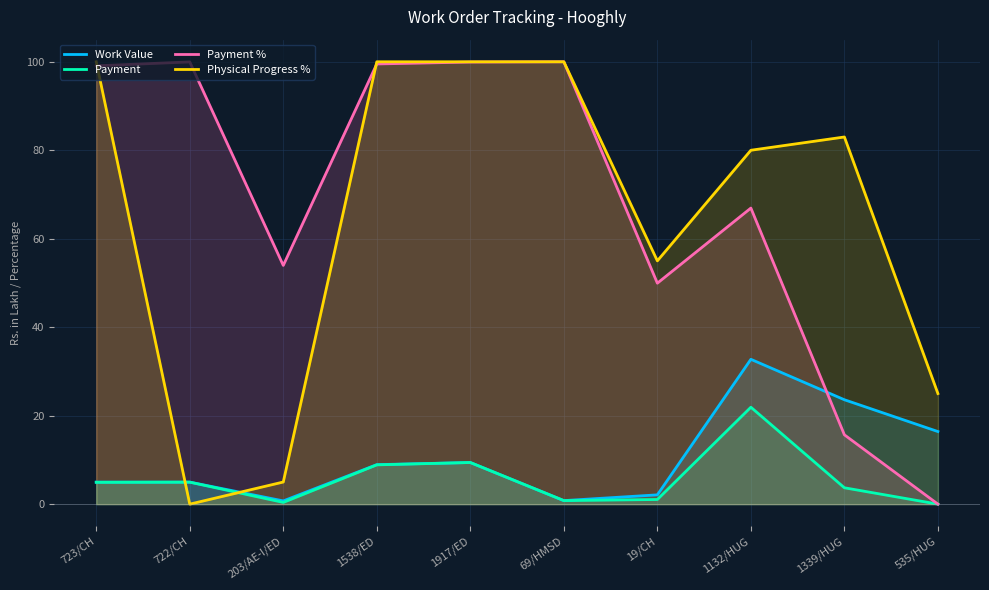

What is the label of the 6th point from the right?

1917/ED